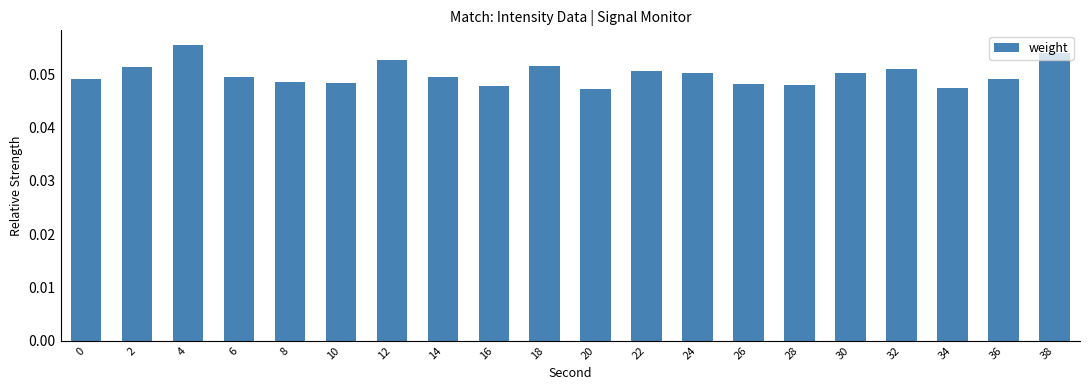

How many values are between 0 and 1?

20